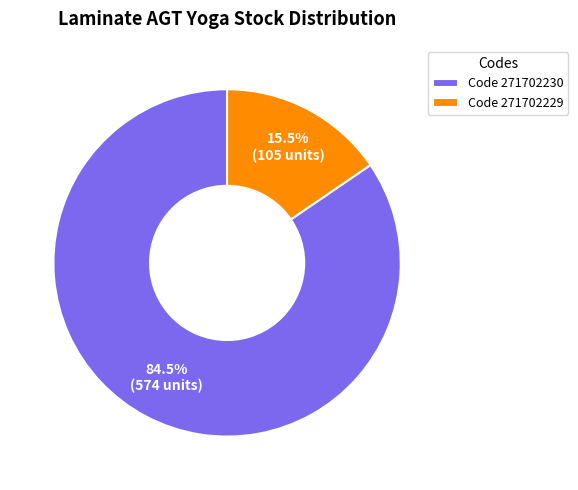

What percentage do Code 271702230 and Code 271702229 together represent?

100.0%